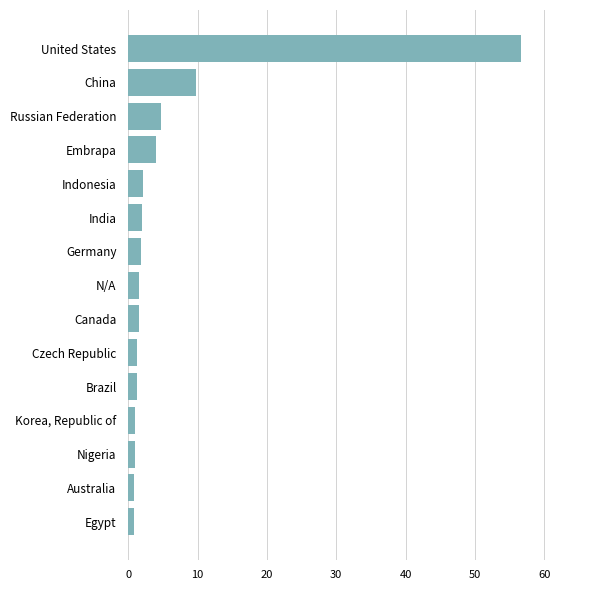

What is the average value?

6.0